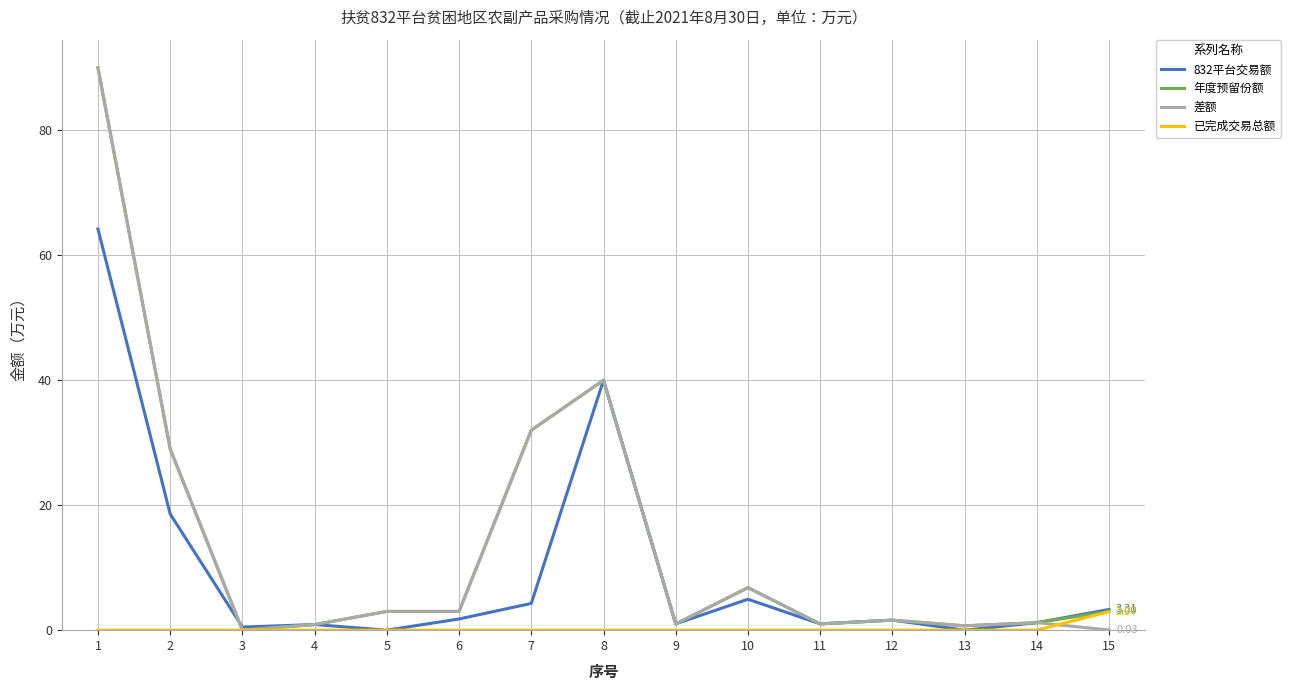

What is the difference between the 832平台交易额 values at 8 and 6?

38.2